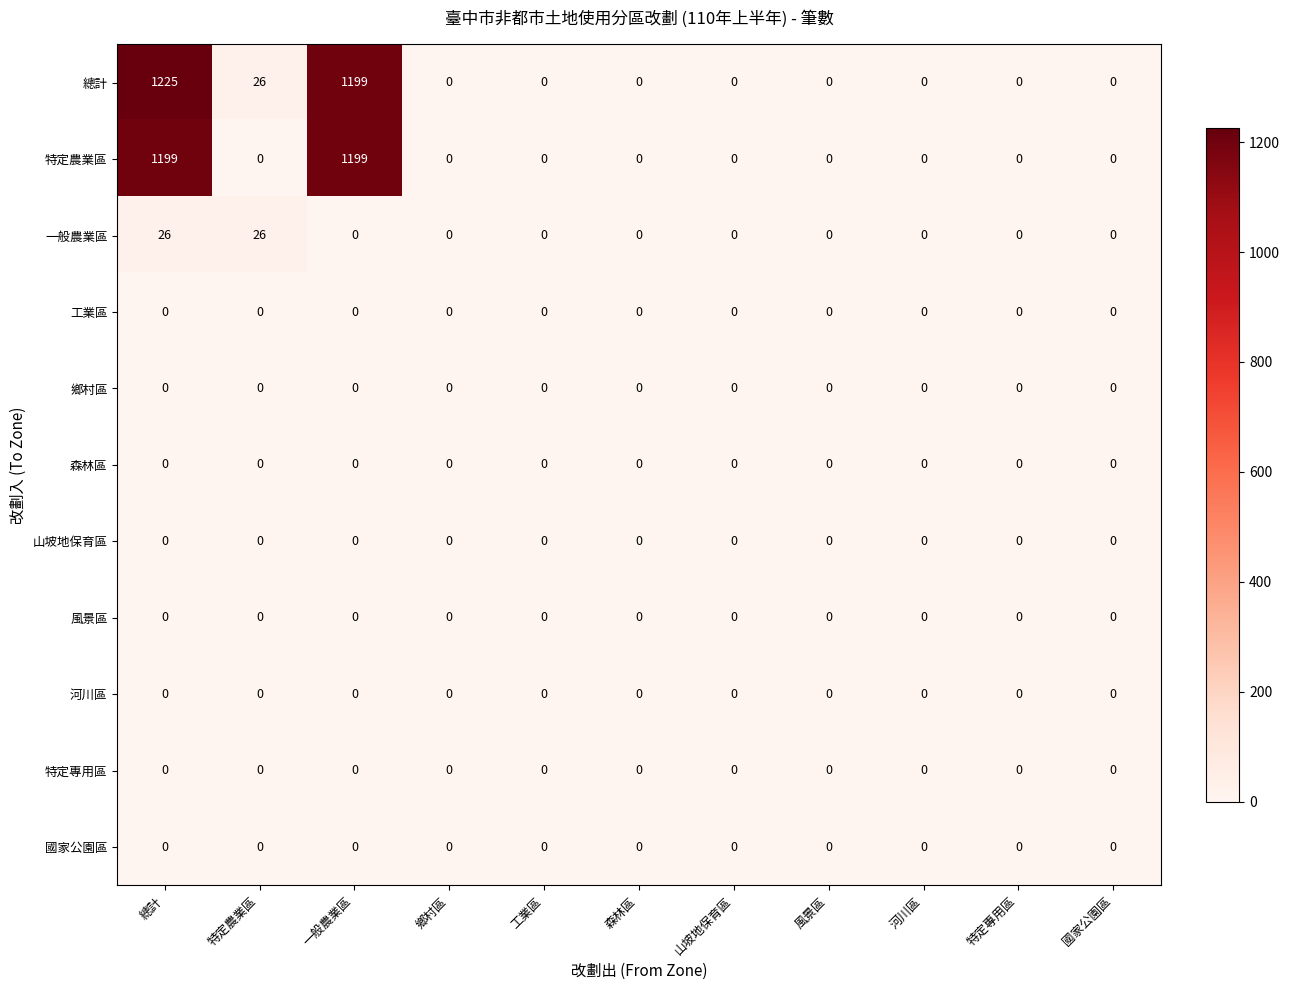

The value of 特定農業區 at 山坡地保育區 is -373. True or false?

False